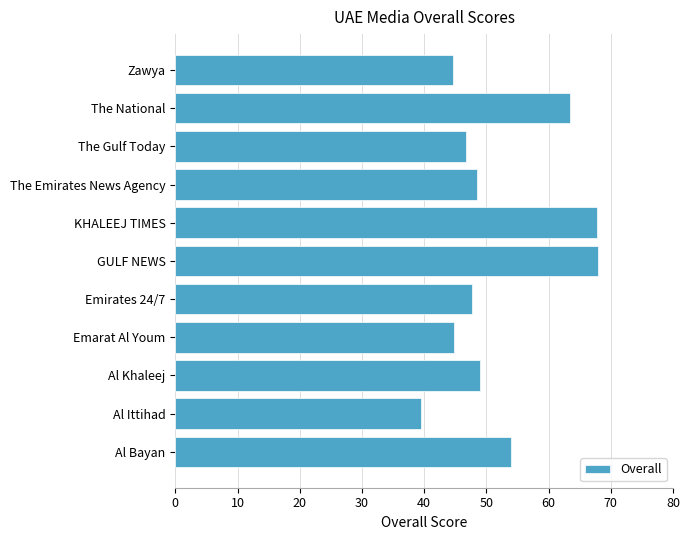

At which category does the chart reach its minimum across all series?

Al Ittihad